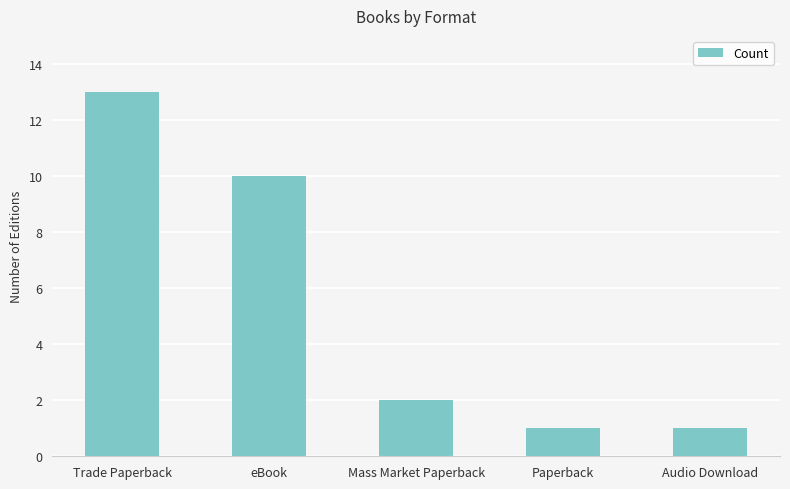

Which category has the highest value across all series?

Trade Paperback